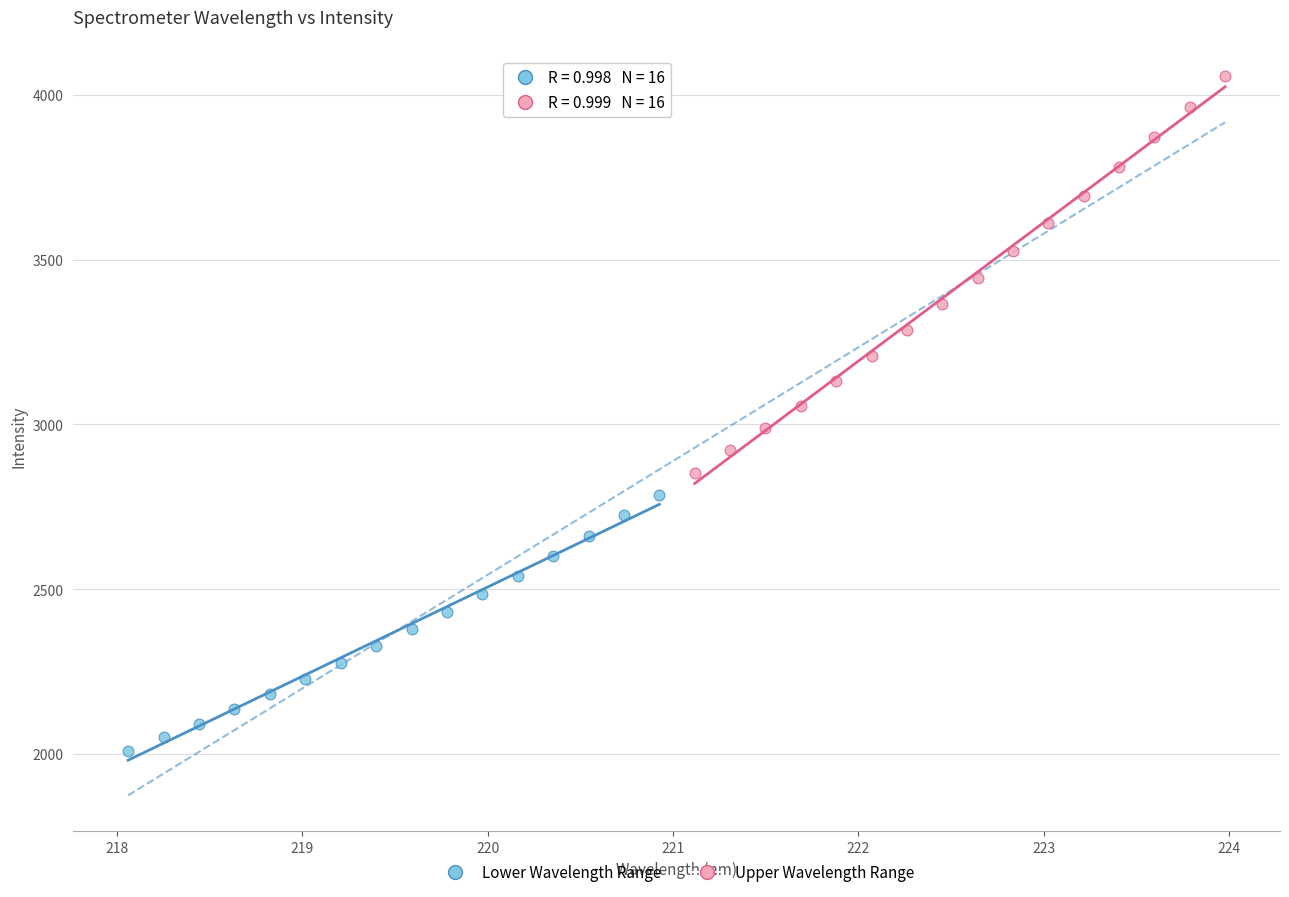

Which series reaches the maximum Y coordinate?

Upper Wavelength Range